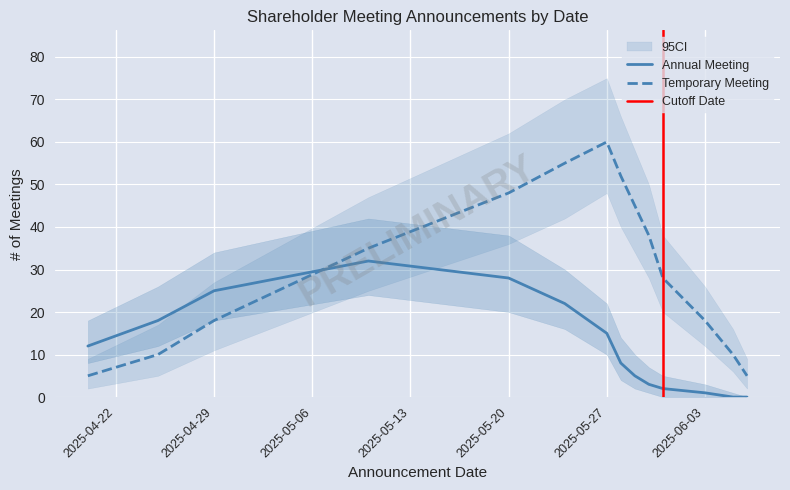

How many series are shown in this chart?

2